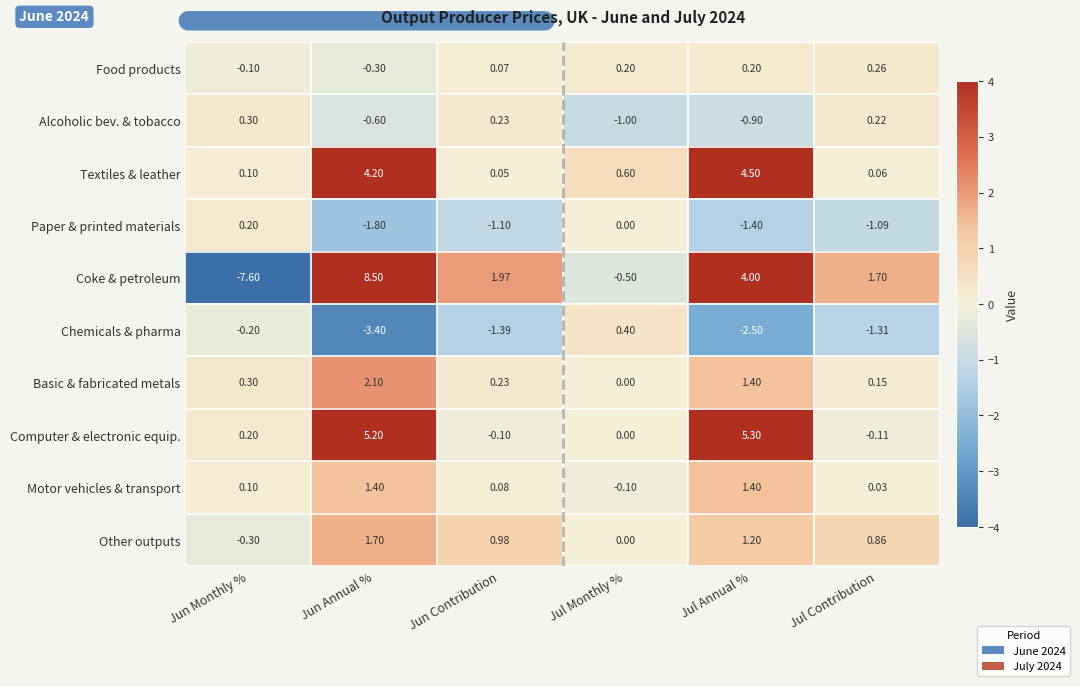

Count the number of data series in this chart.

10